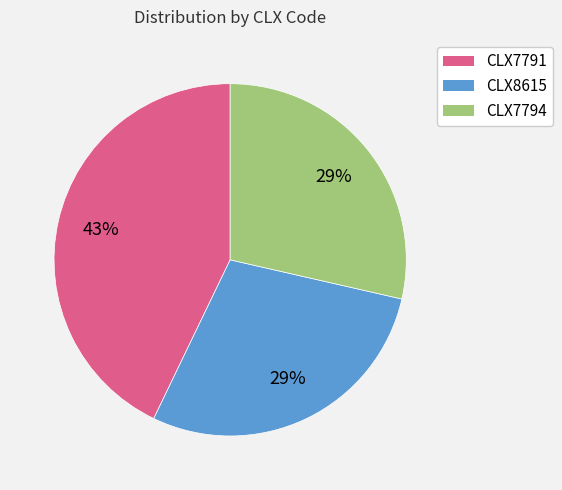

To the nearest percent, what percentage of the pie is CLX7791?

43%